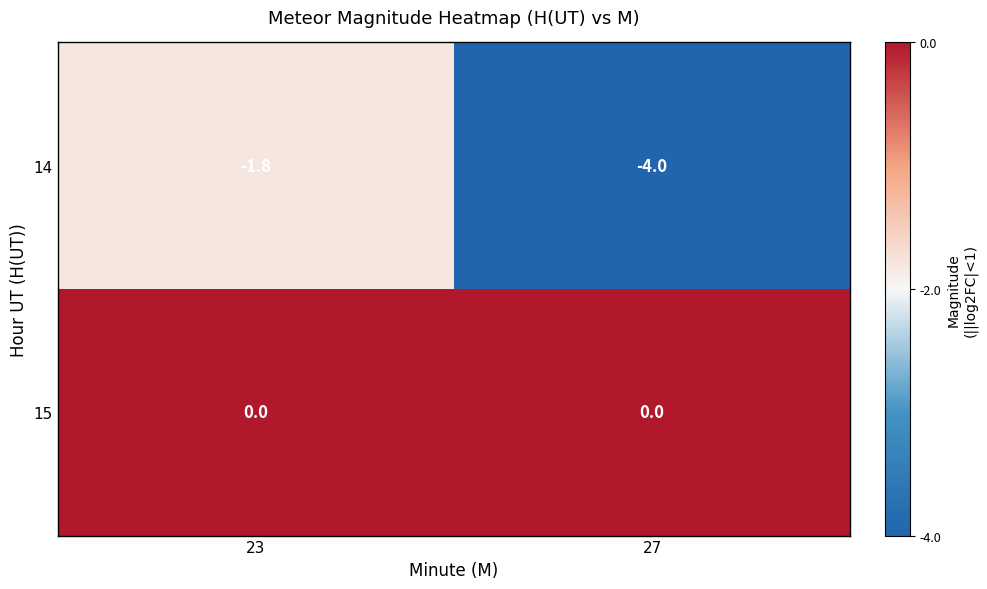

What is the highest value of the 14 series?

-1.8